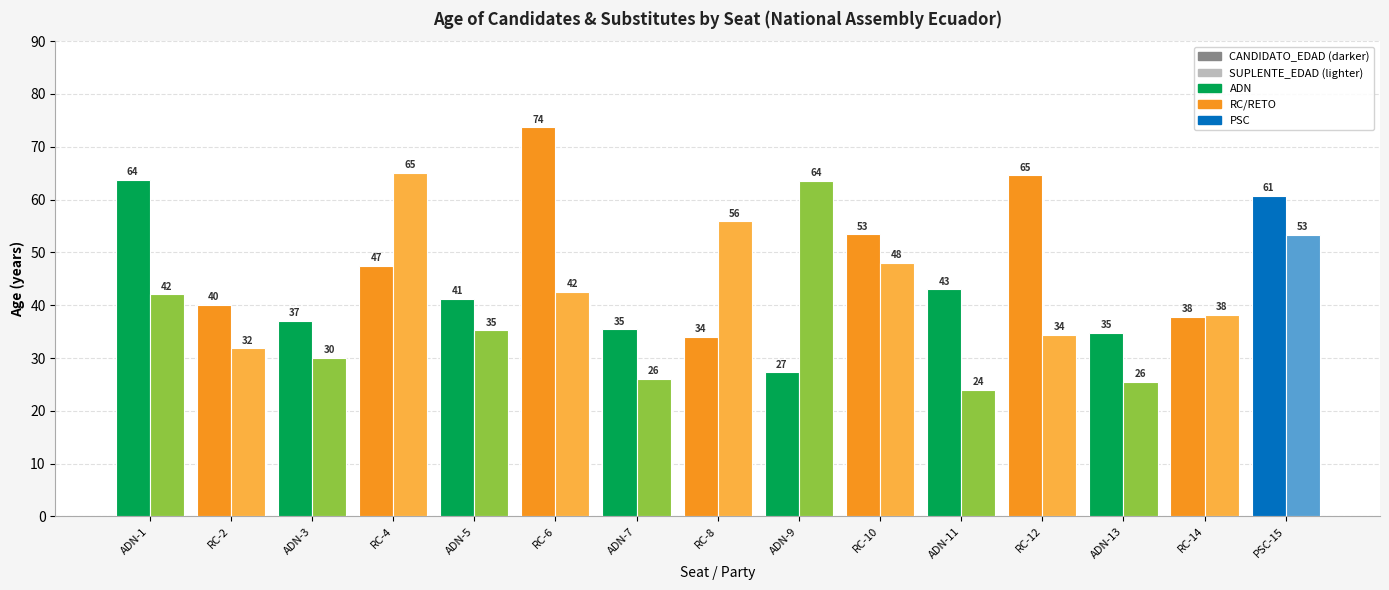

What is the minimum value shown in the chart?

24.0